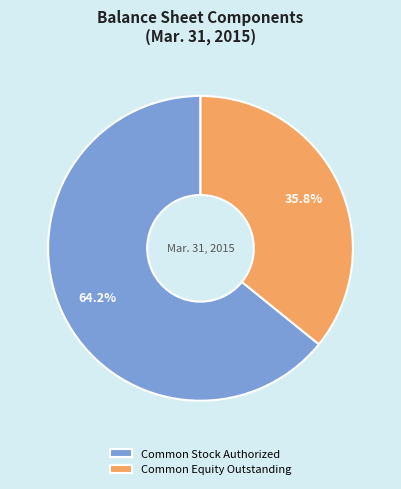

Rank the categories by value from highest to lowest.

Common Stock Authorized, Common Equity Outstanding